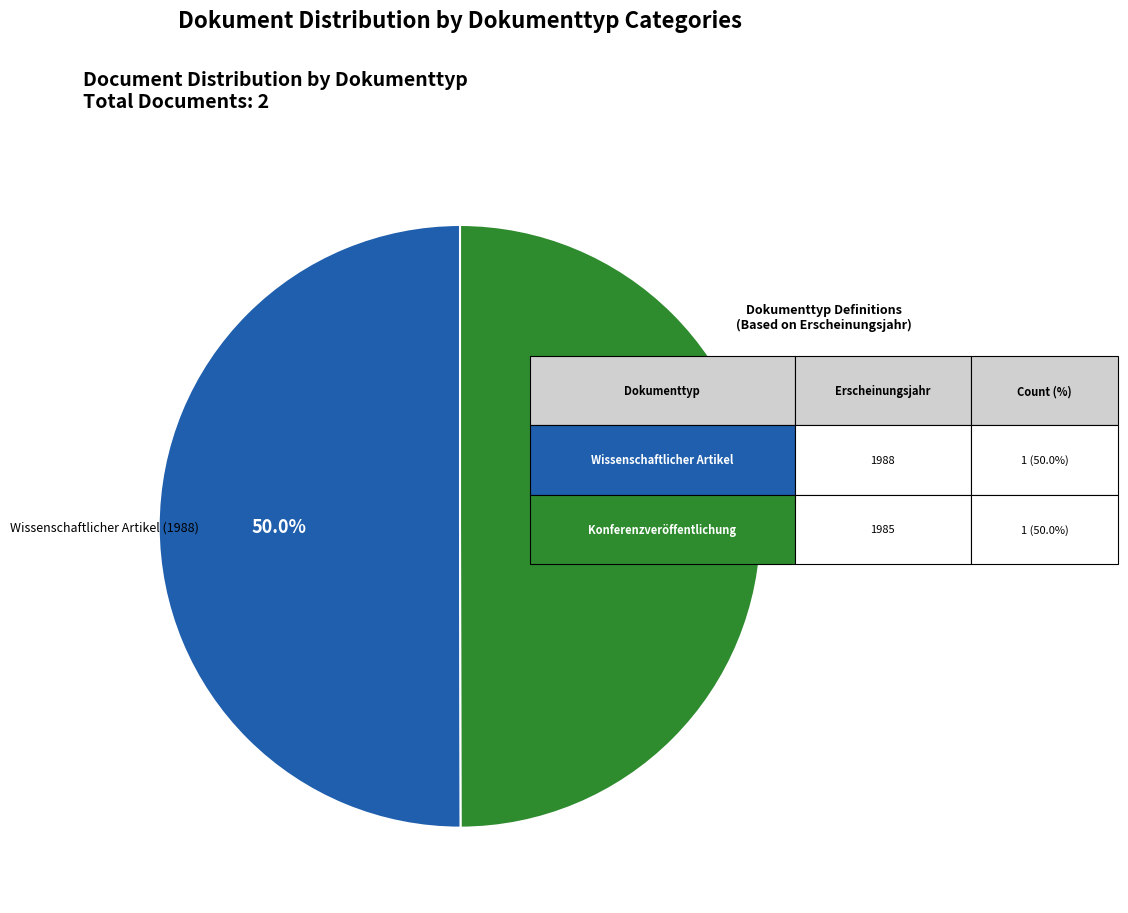

To the nearest percent, what portion does Konferenzveröffentlichung (1985) represent?

50%